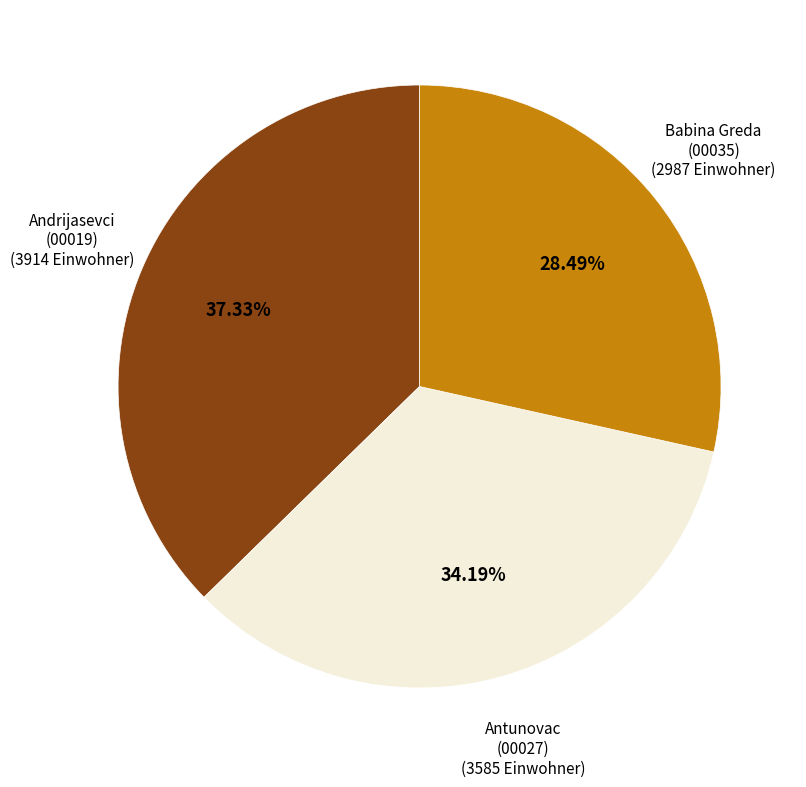

Is it true that Antunovac is 45% of the pie?

False